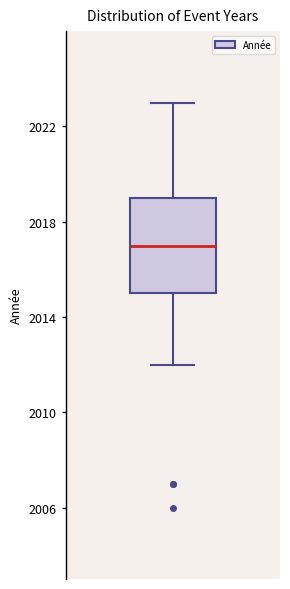

Where does the lower whisker of the box end on the y-axis? The values are not printed on the chart, so give them approximately, as read against the axis.

2012